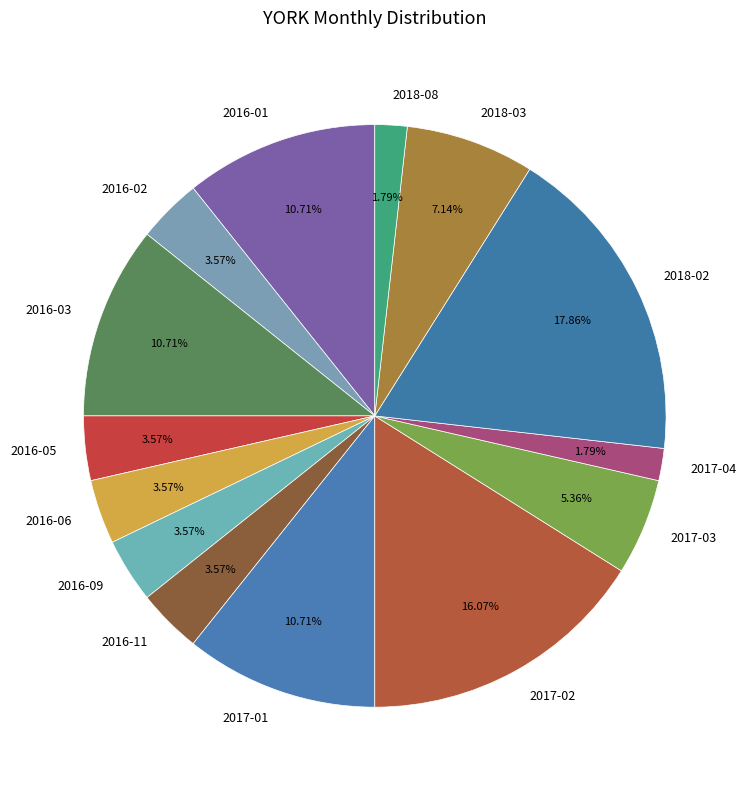

Approximately how many times larger is the value at 2017-03 compared to 2016-03?

0.5